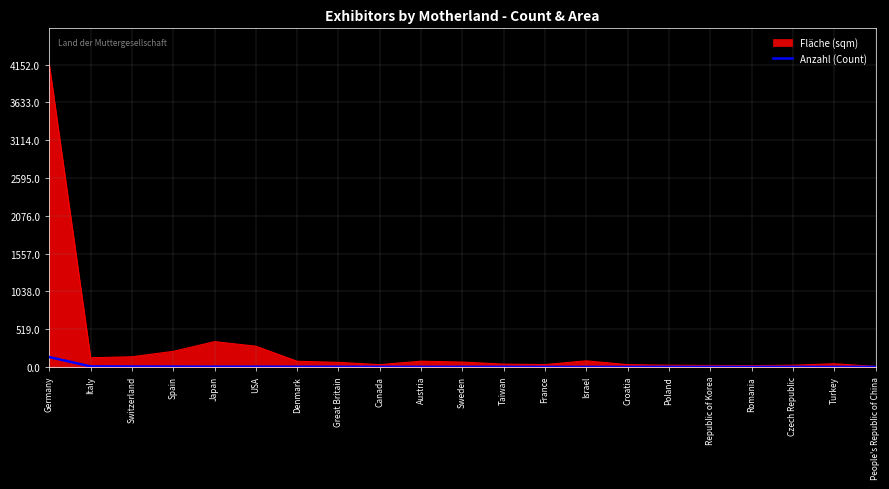

What is the maximum value shown in the chart?

4152